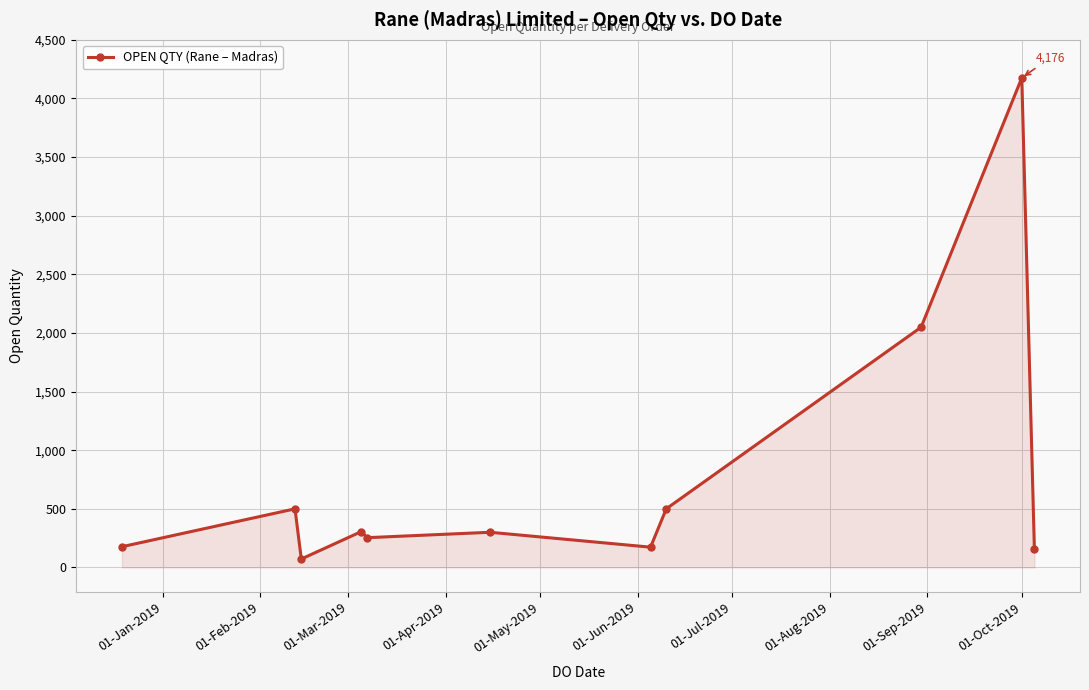

What is the value of the 7th point from the left?

173